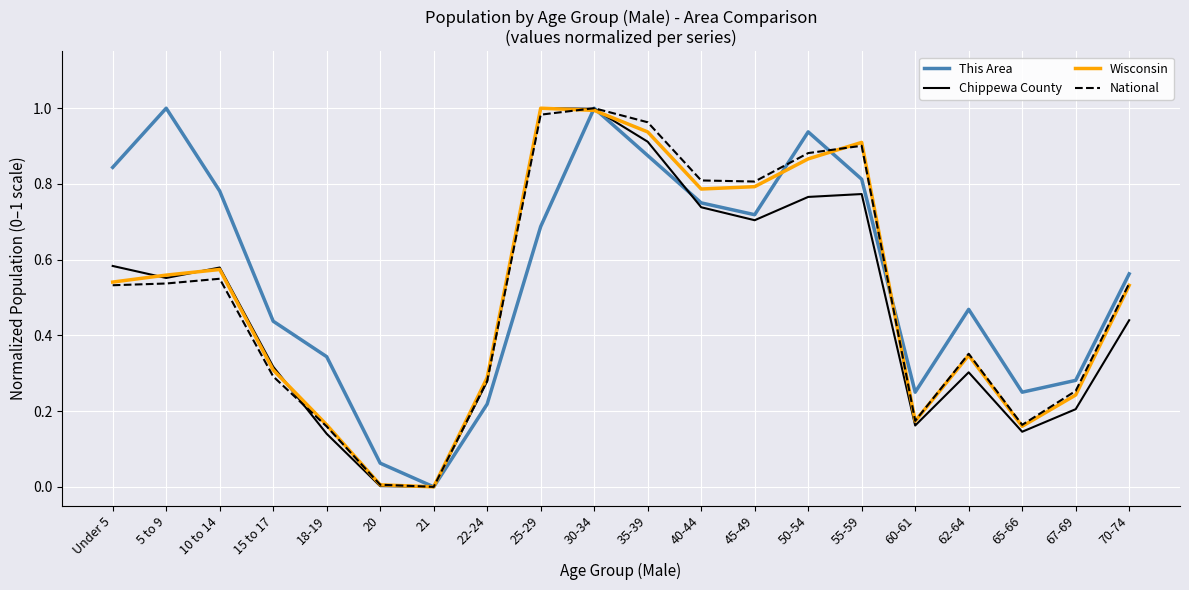

The Wisconsin series shows 0.3 at 62-64. True or false?

True